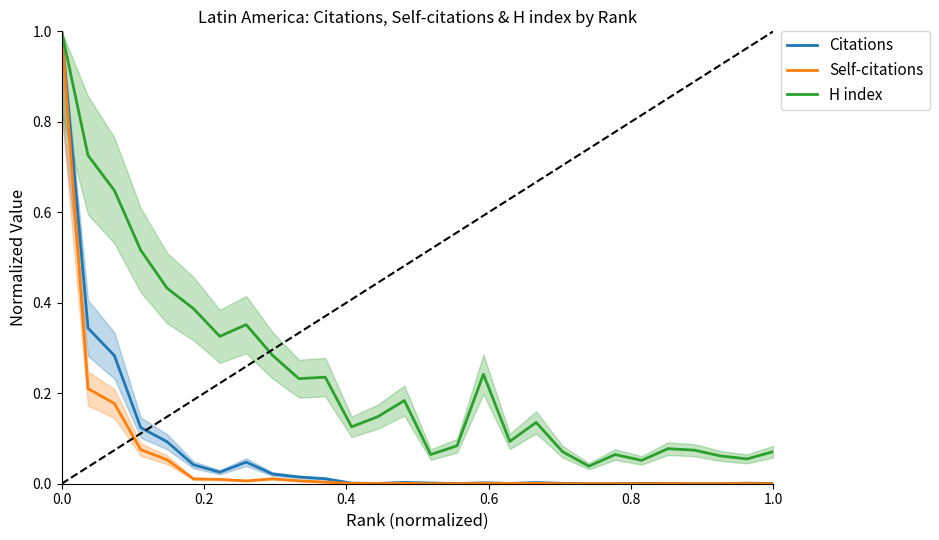

Rank the series at 0.0 from highest to lowest value.

Citations, Self-citations, H index